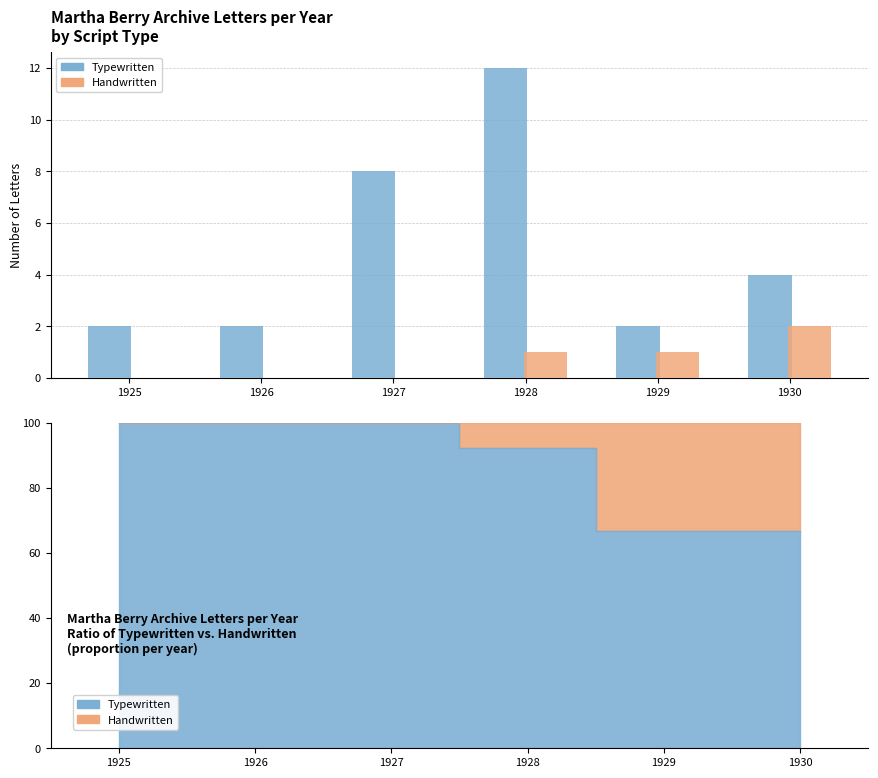

Reading left to right, what are all the values shown in this chart?

Typewritten: 2	2	8	12	2	4
Handwritten: 0	0	0	1	1	2